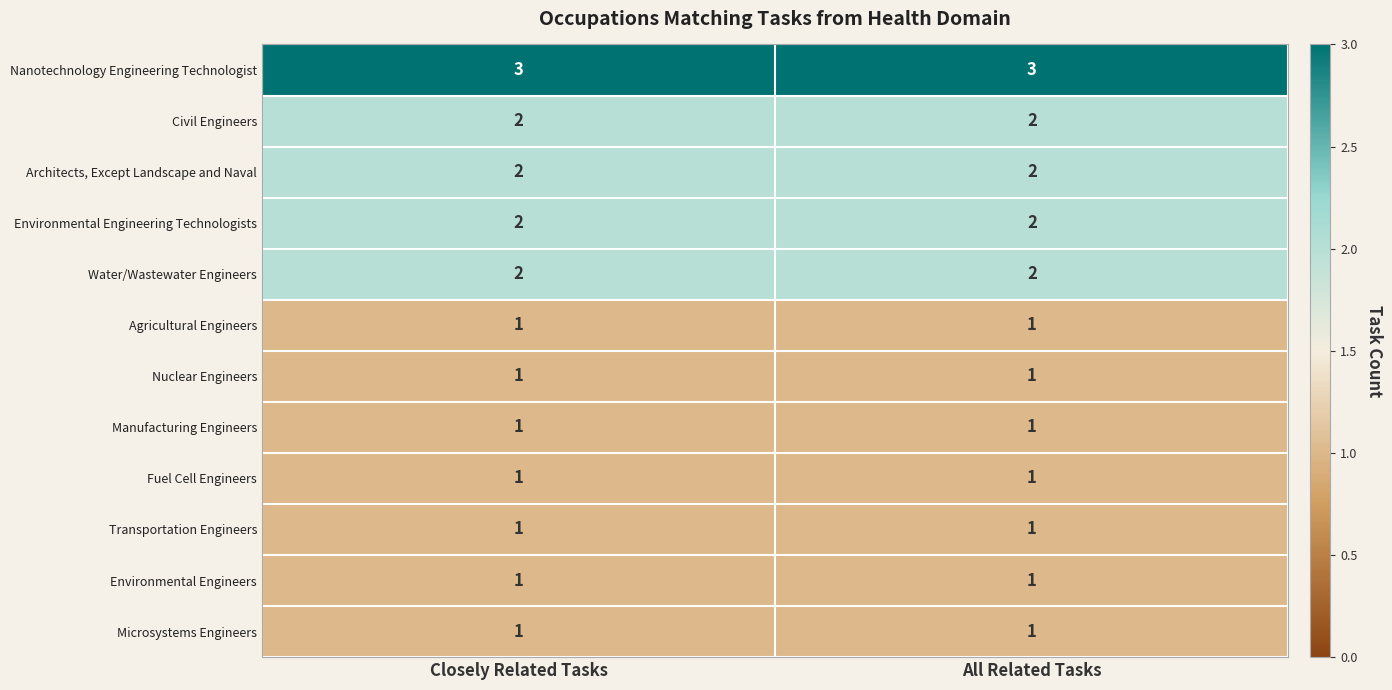

What is the total value across all series at Closely Related Tasks?

18